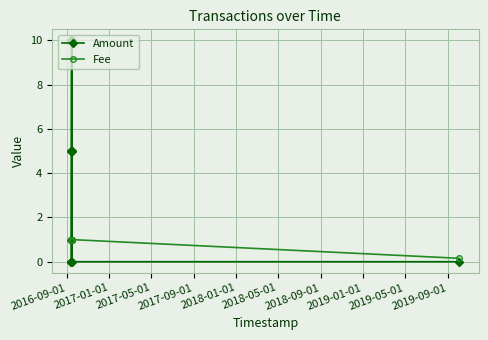

Is the value of Fee at 2017-09-01 greater than the value of Amount at 2018-09-01?

No